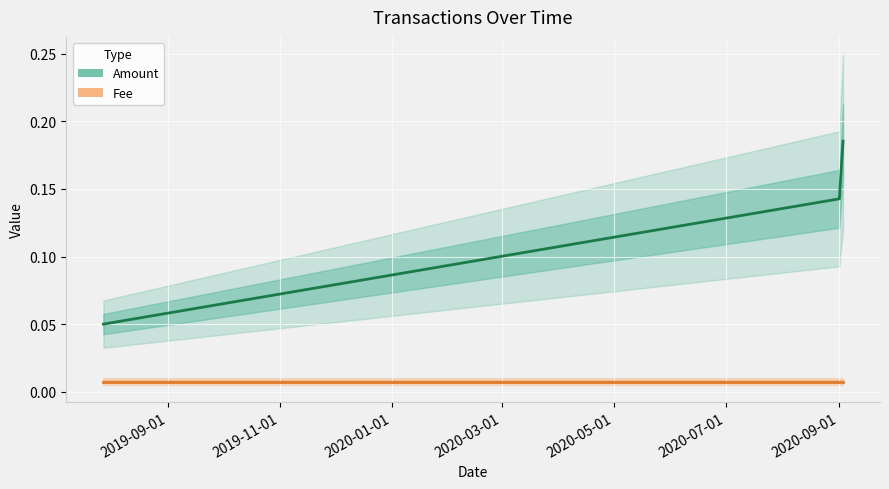

What are all the series names shown in the legend?

Amount, Fee